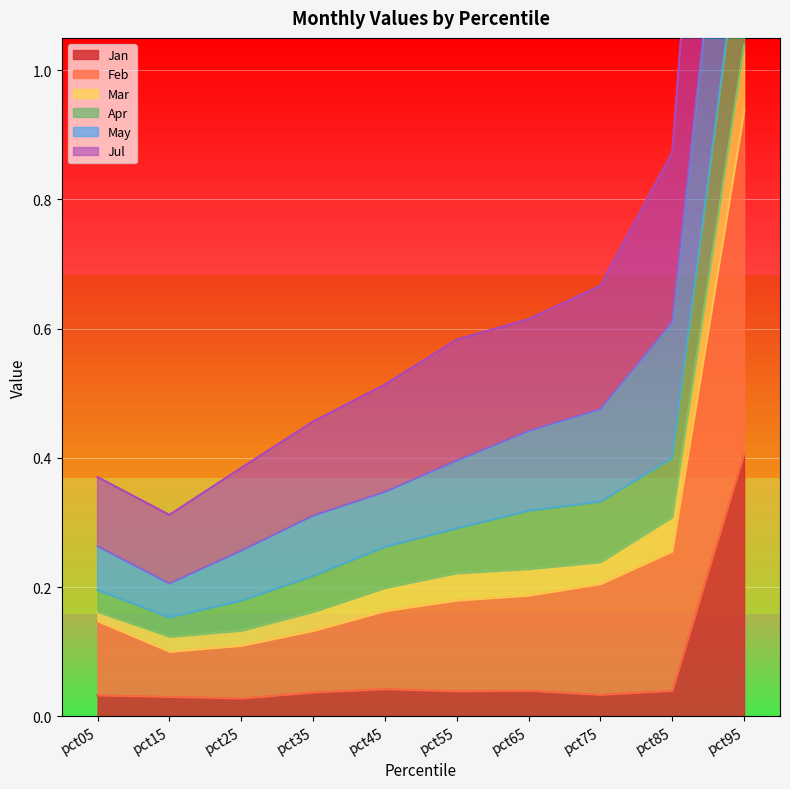

What is the difference between the maximum and minimum values in the Jan series?

0.4